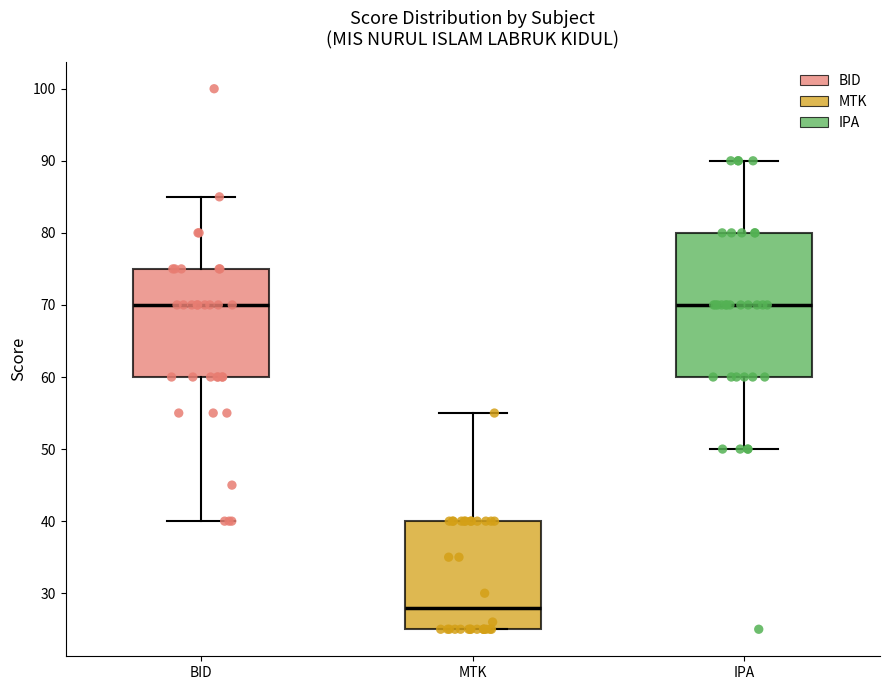

Reading left to right, read every box against the y-axis: the position of its median line, the range the box covers, and the ends of its whiskers. The values are not printed on the chart, so give them approximately, as read against the axis.

BID: median 70, box 60 to 75, whiskers 40 to 85
MTK: median 28, box 25 to 40, whiskers 25 to 55
IPA: median 70, box 60 to 80, whiskers 50 to 90